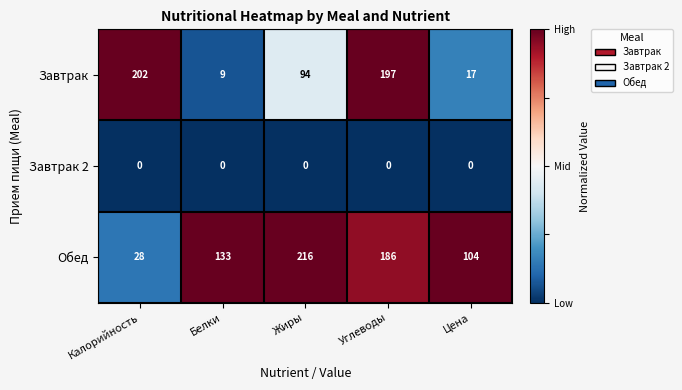

Reading left to right, extract all data points from this chart.

Завтрак: 202	9	94	197	17
Завтрак 2: 0	0	0	0	0
Обед: 28	133	216	186	104